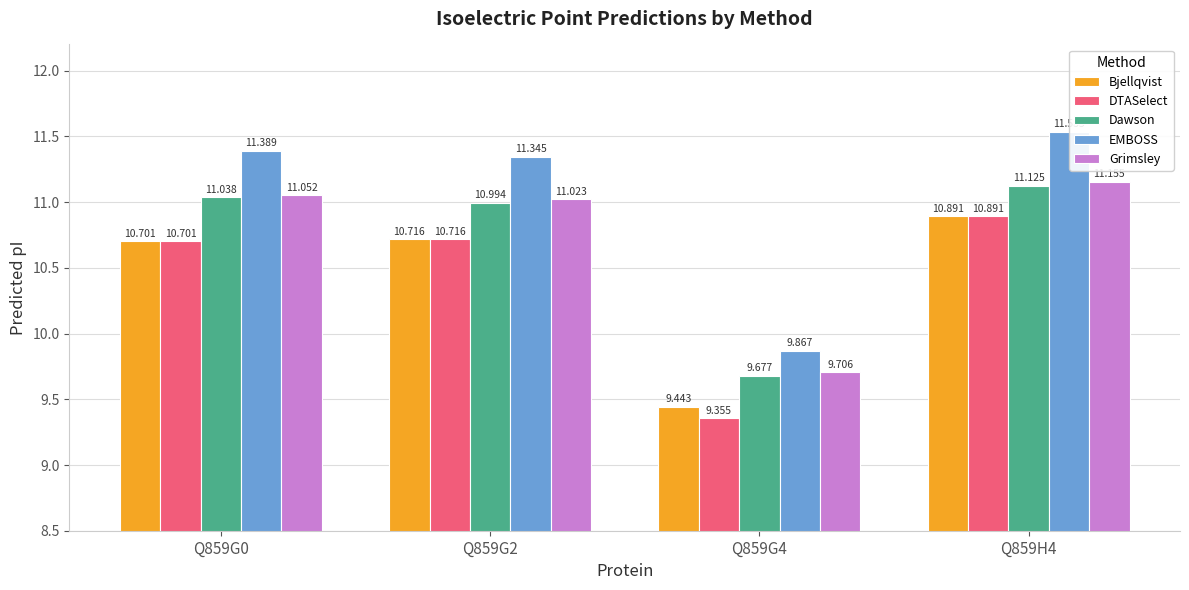

Where does the Dawson series first go above 11?

Q859G0